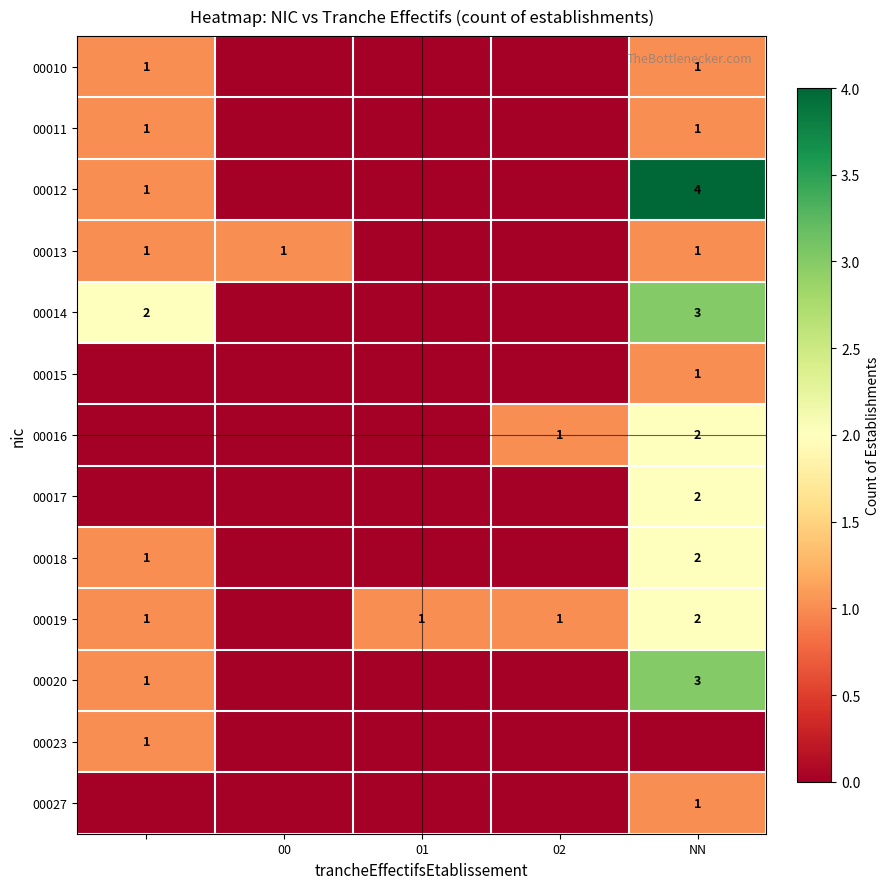

The value of 00012 at NN is 4. True or false?

True